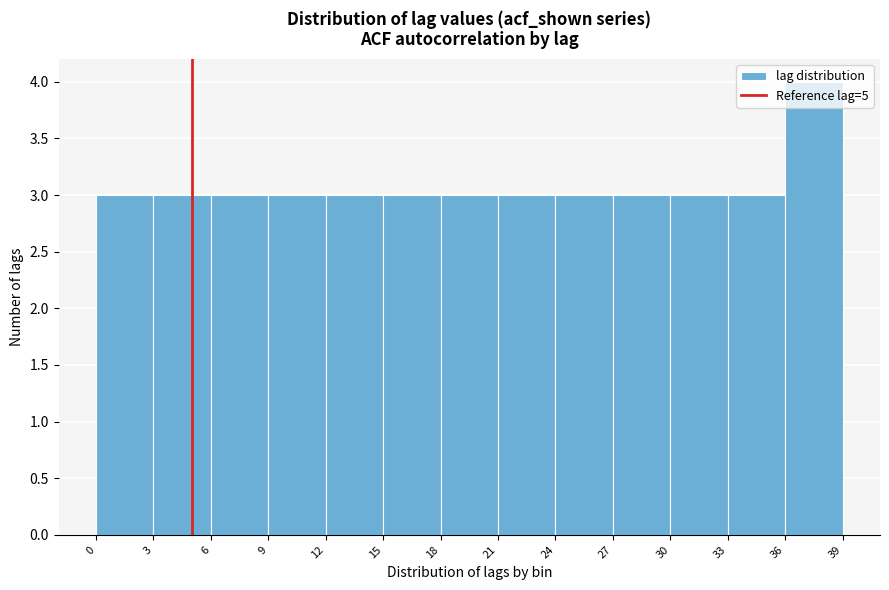

Over which range of the x-axis is the bar tallest?

36 to 39